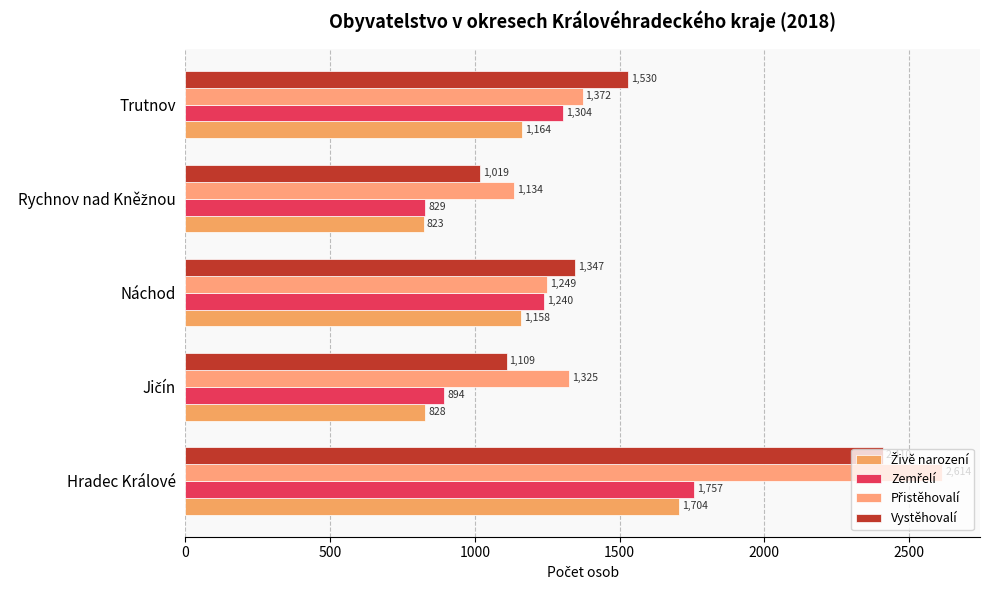

Count the number of data series in this chart.

4